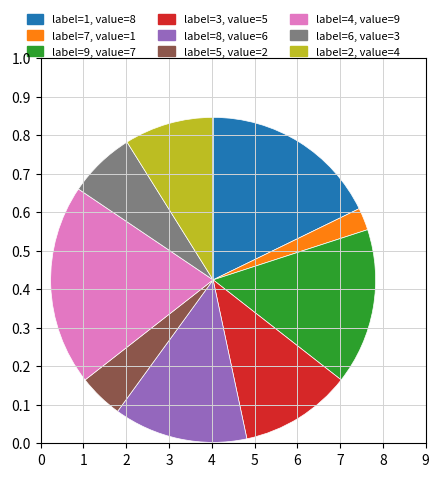

Is there any slice that represents more than half of the pie?

No